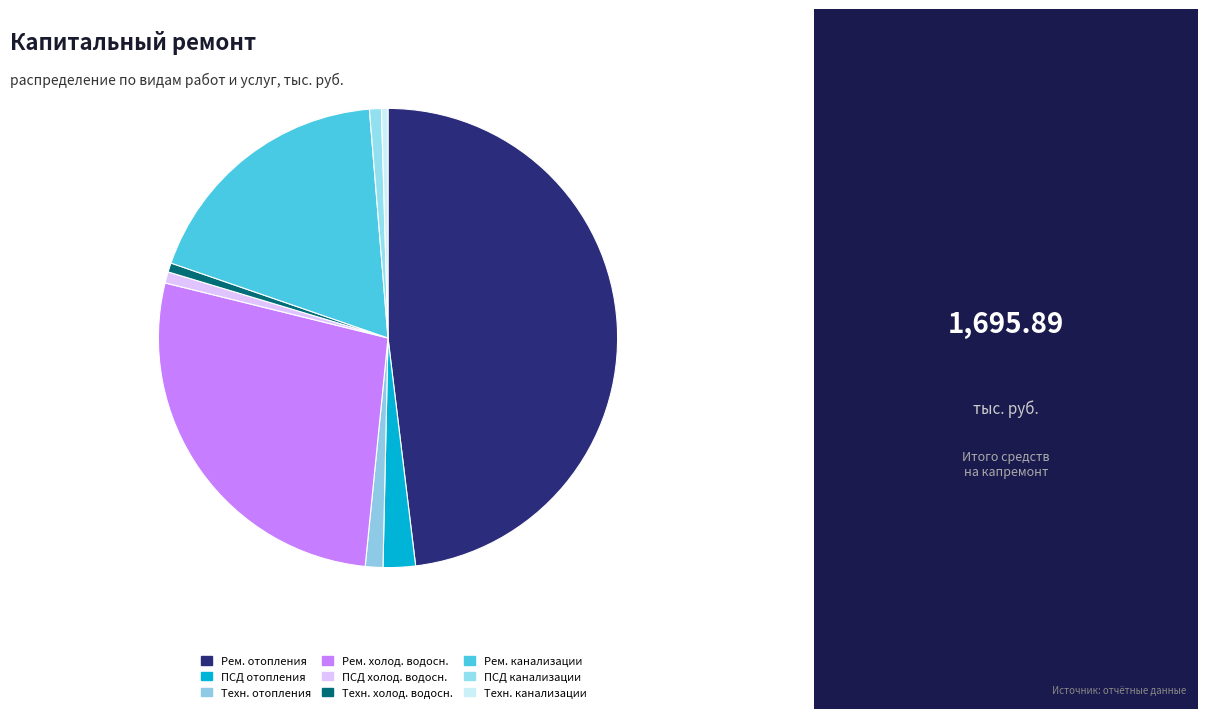

To the nearest percent, what is the average slice percentage?

11%